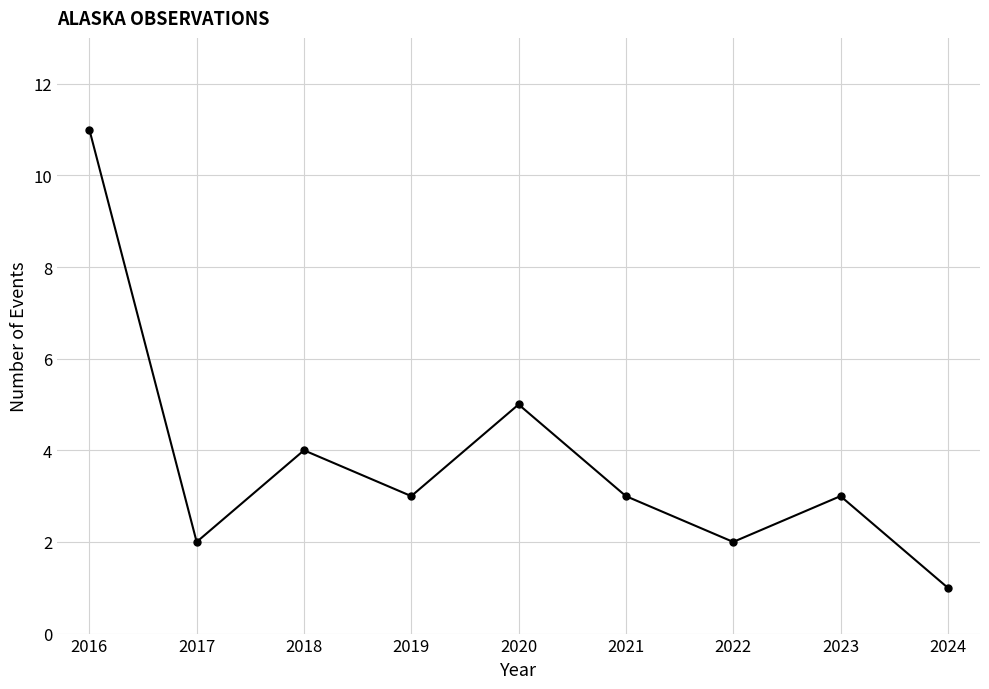

How many series are shown in this chart?

1